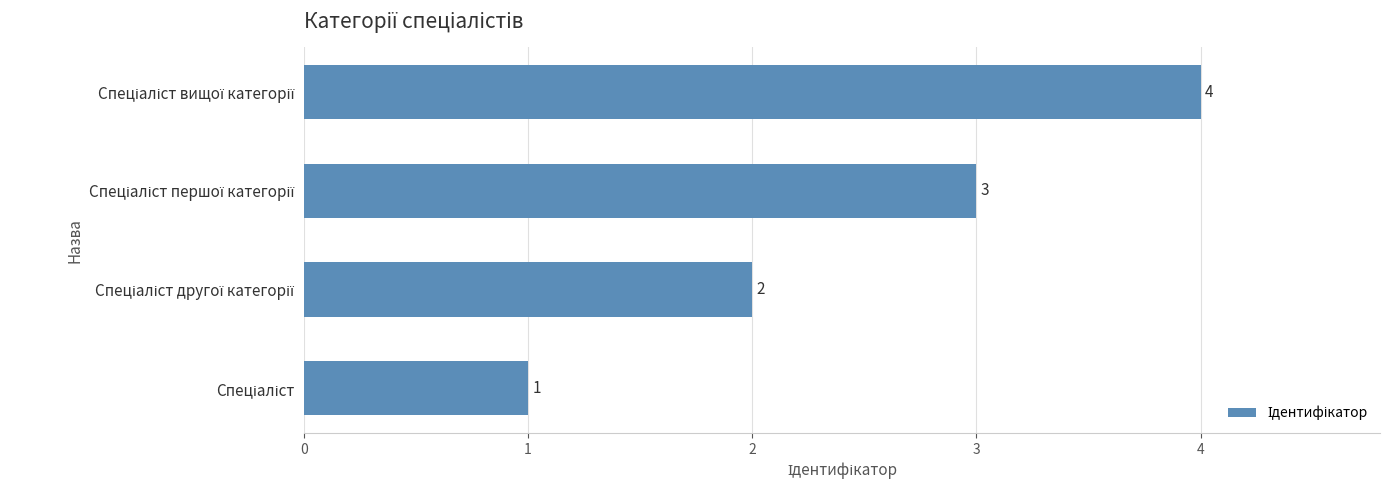

What is the greatest value displayed?

4